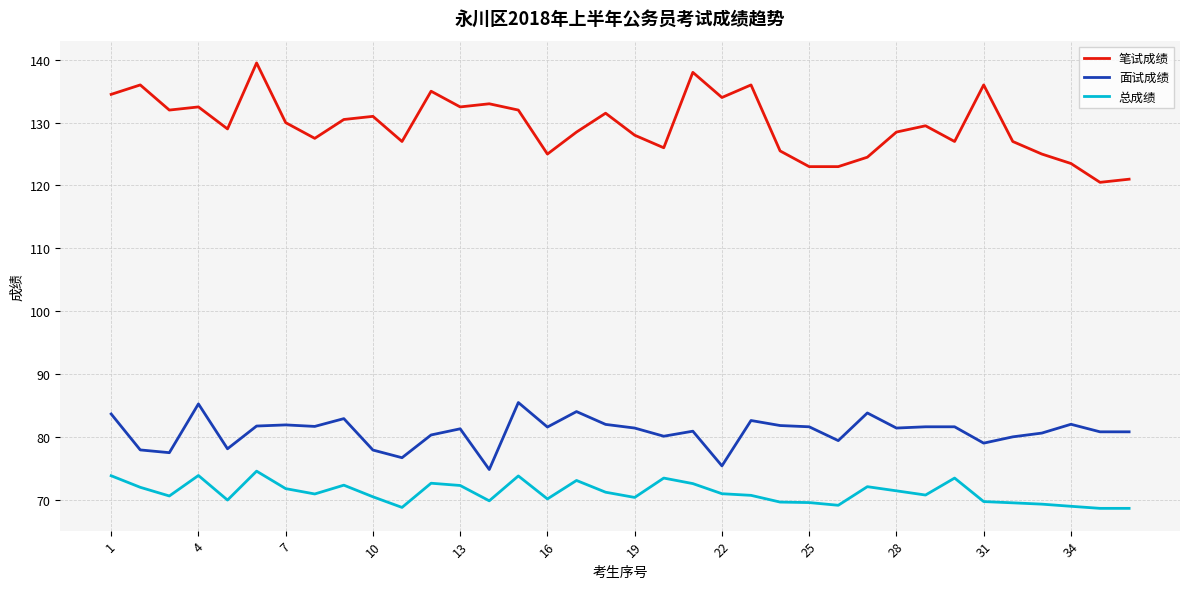

True or false: 笔试成绩 and 总成绩 intersect in this chart.

False